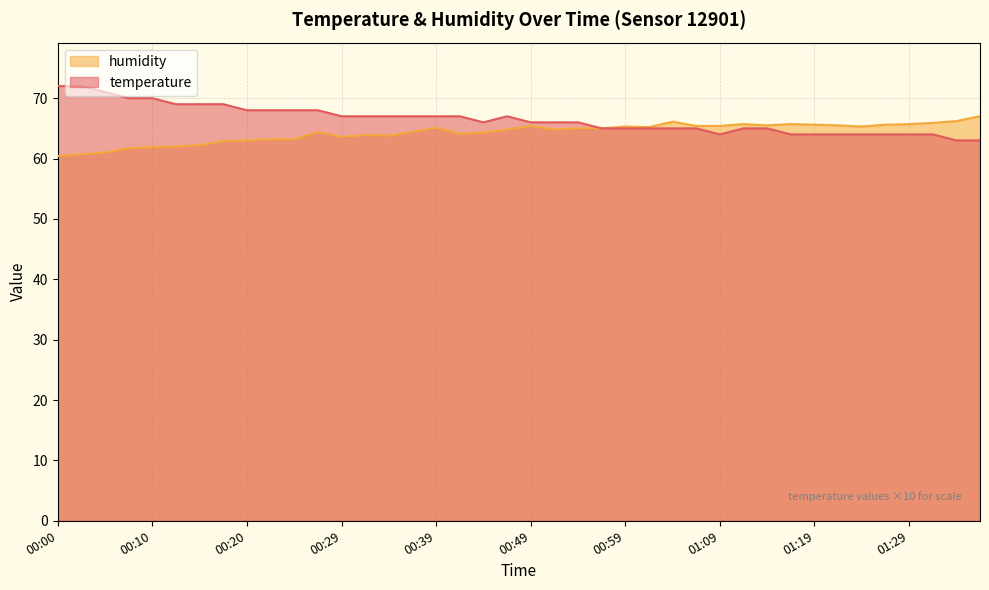

True or false: temperature and humidity cross at least once.

False